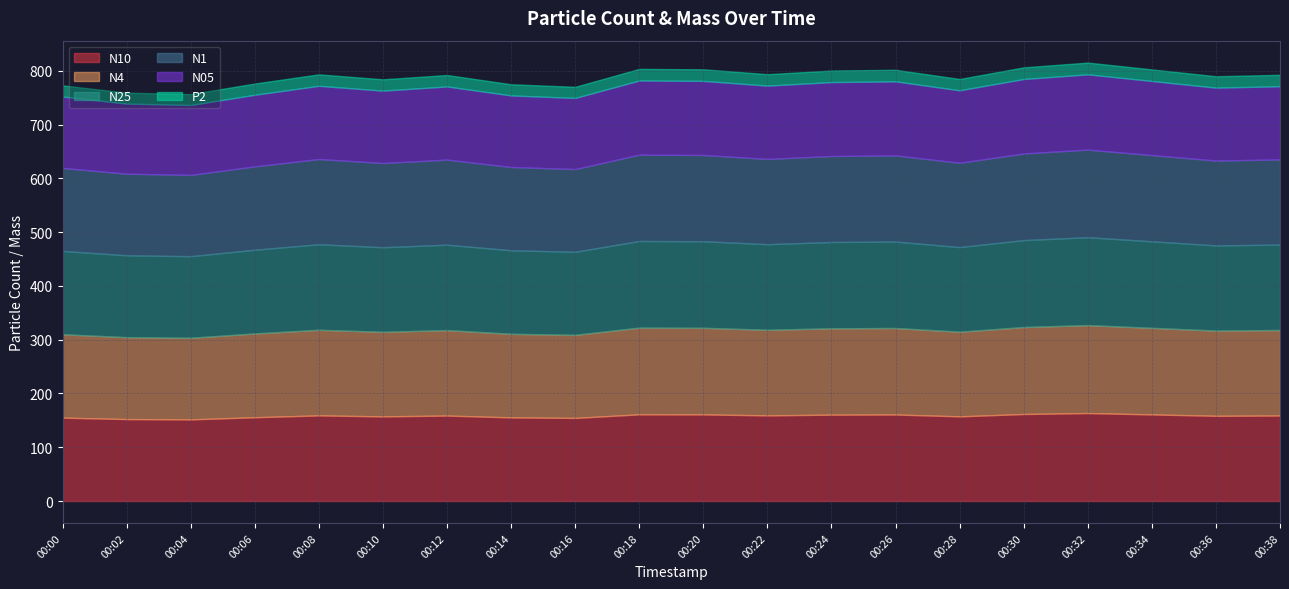

Does the chart have visible grid lines?

Yes